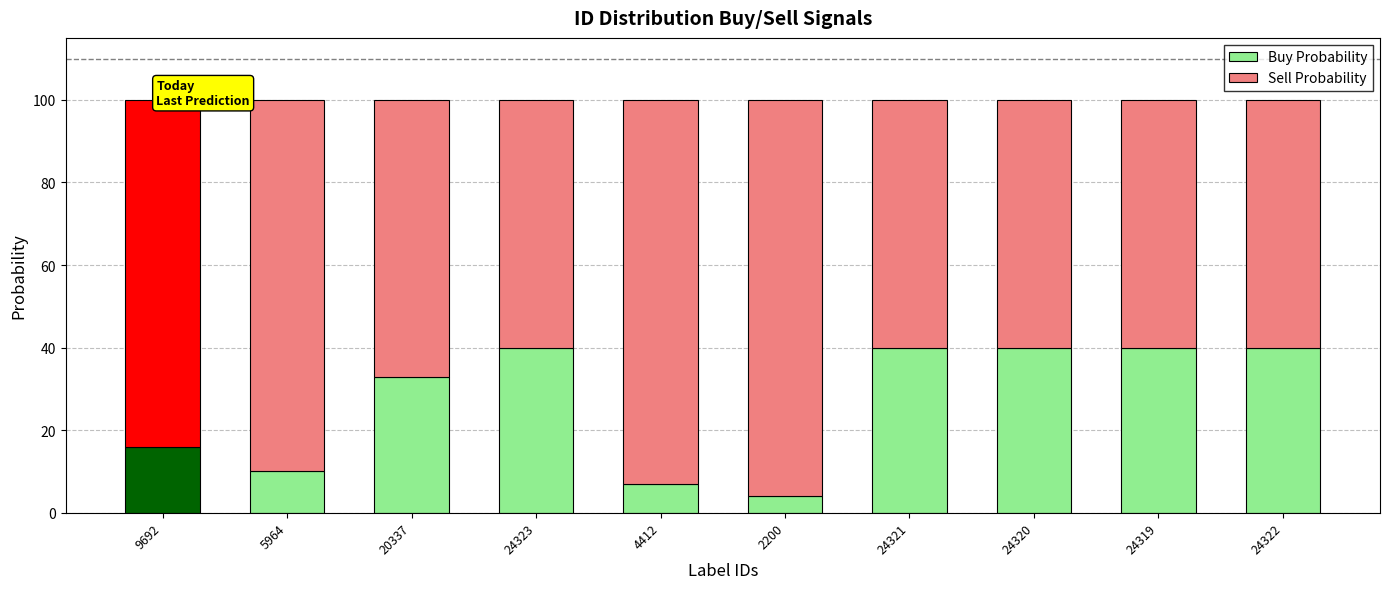

Reading left to right, transcribe the values for Buy Probability.

16	10	33	40	7	4	40	40	40	40